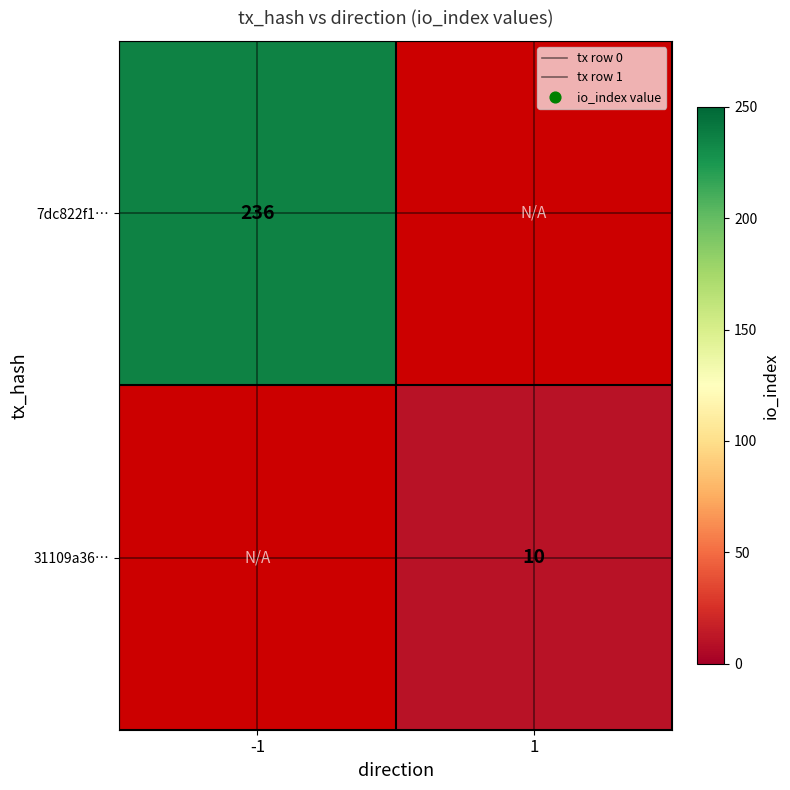

At which category does the chart reach its peak across all series?

-1